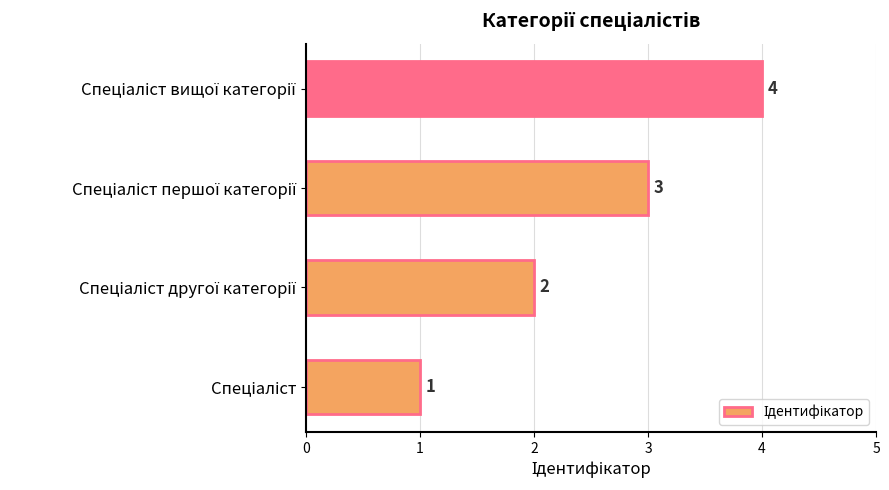

Count the values in the range 2 to 4.

3